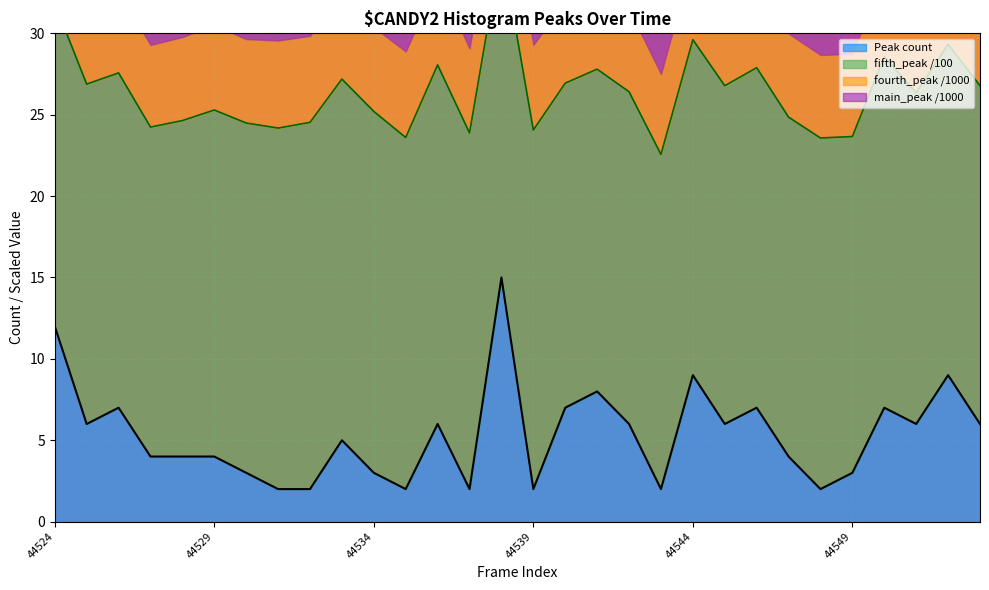

What is the average value?

5